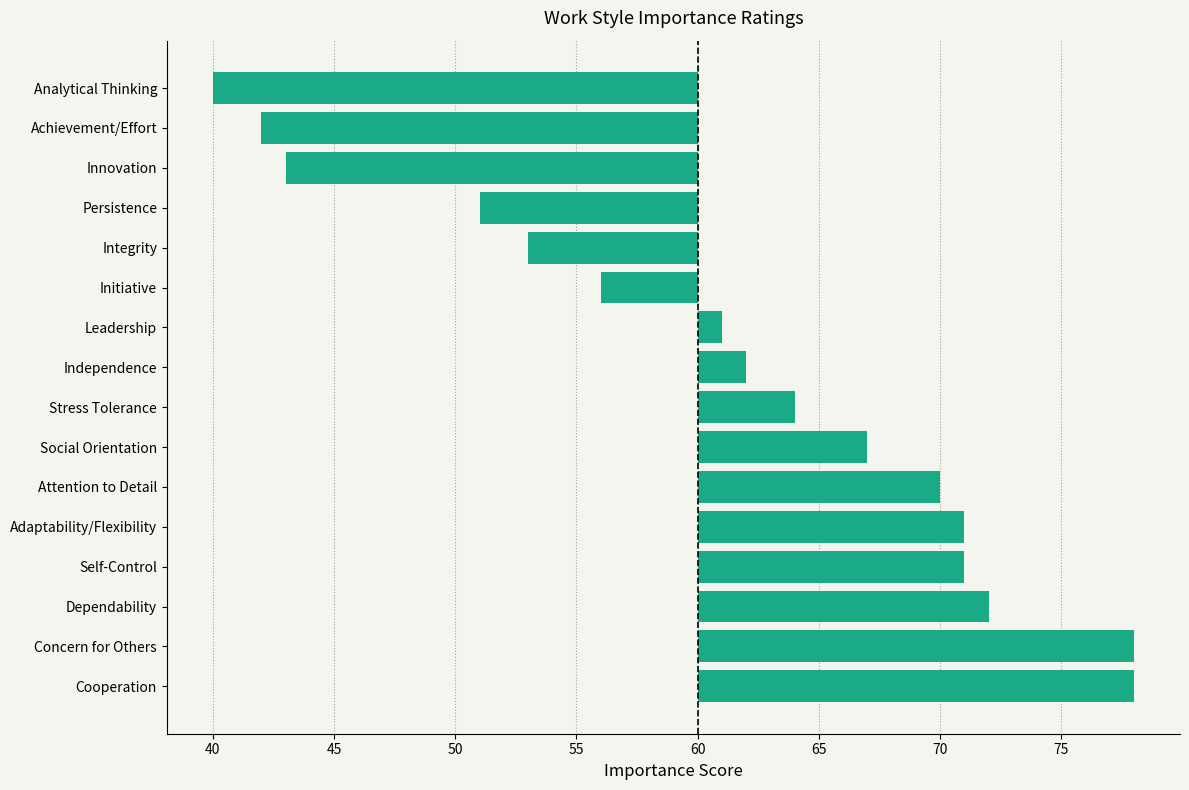

Does the chart contain any negative values?

Yes